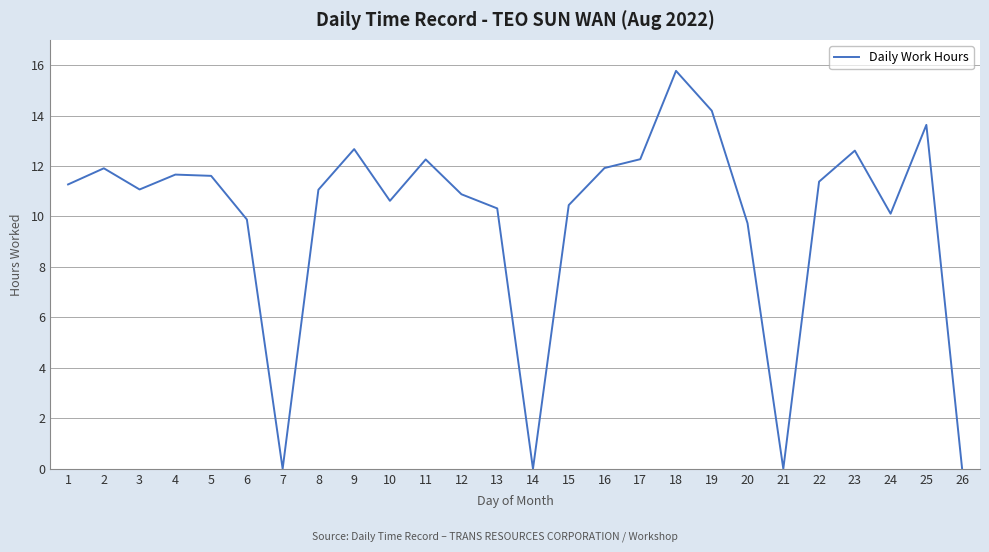

Is it true that the value at 1 is 11.3?

True